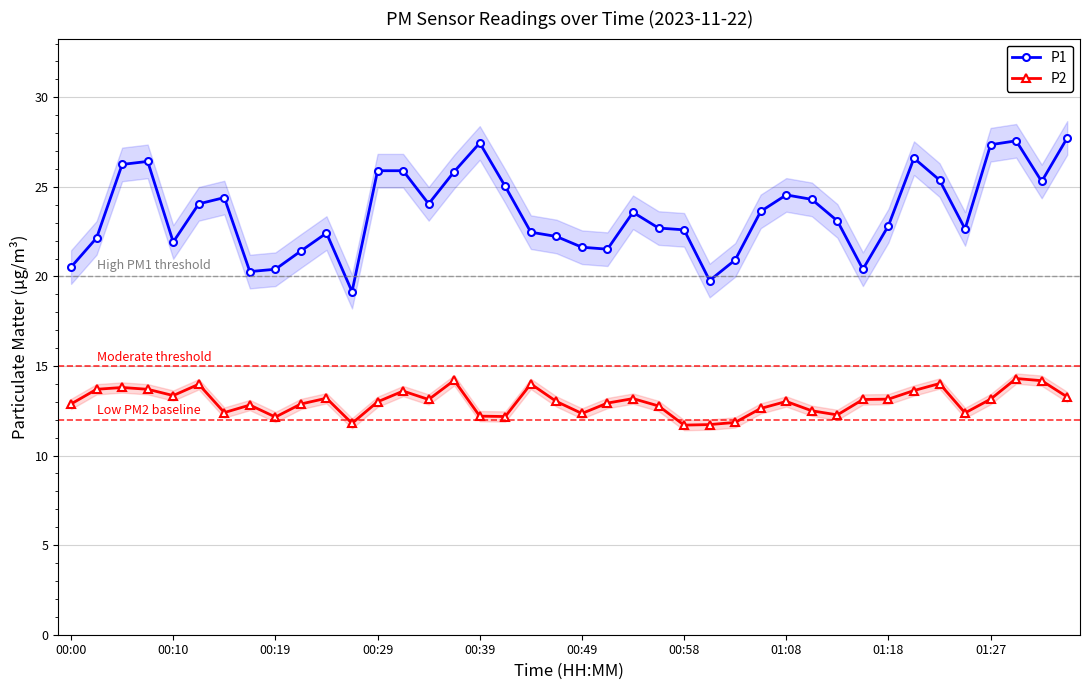

True or false: P1 and P2 cross at least once.

False